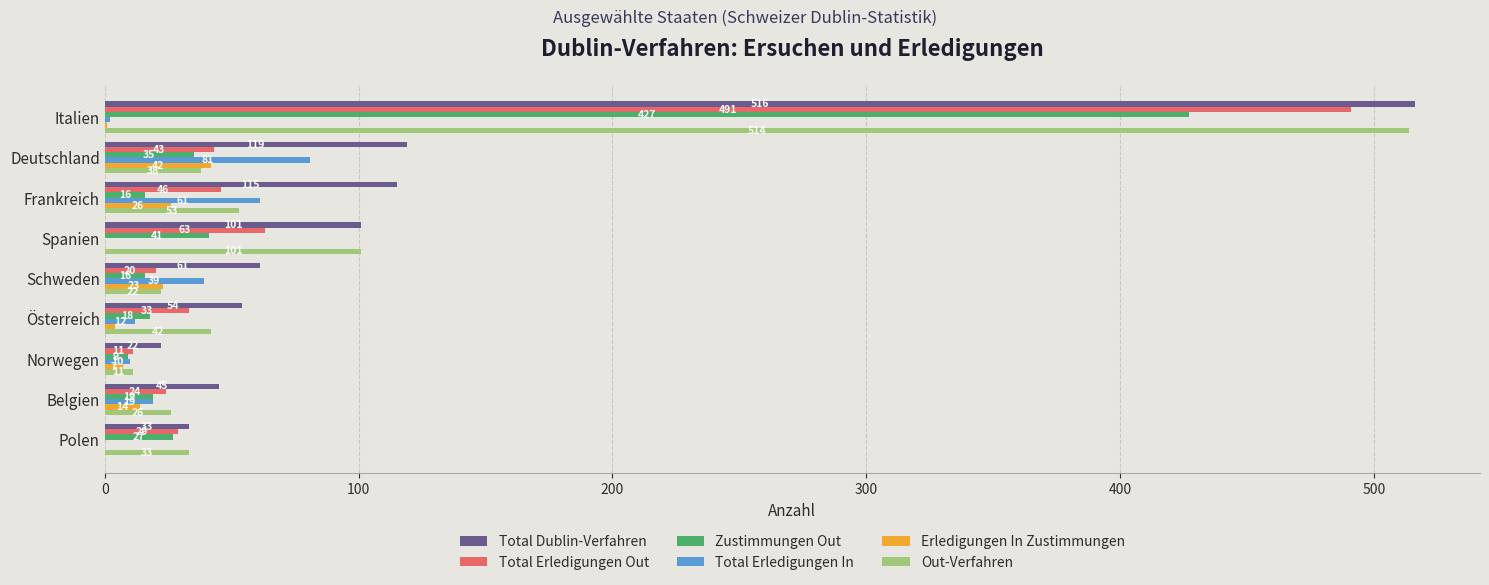

What is the sum of the Zustimmungen Out values at Belgien and Deutschland?

54